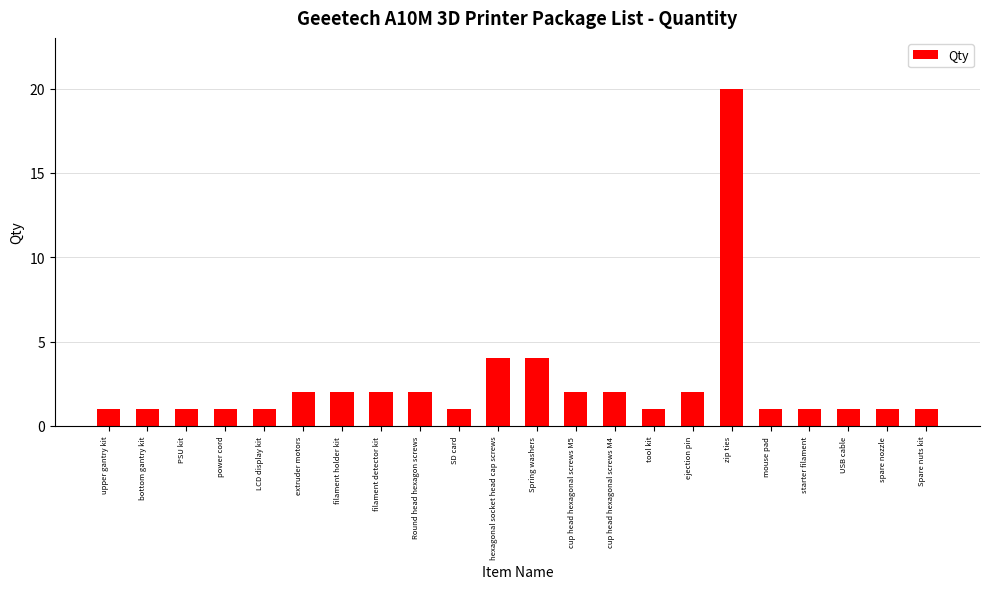

Between spare nozzle and cup head hexagonal screws M4, which is larger?

cup head hexagonal screws M4